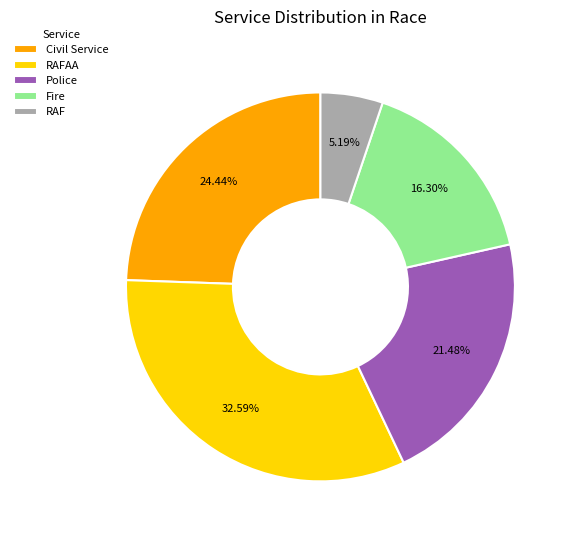

Combined, do Civil Service and Police account for over 50%?

No